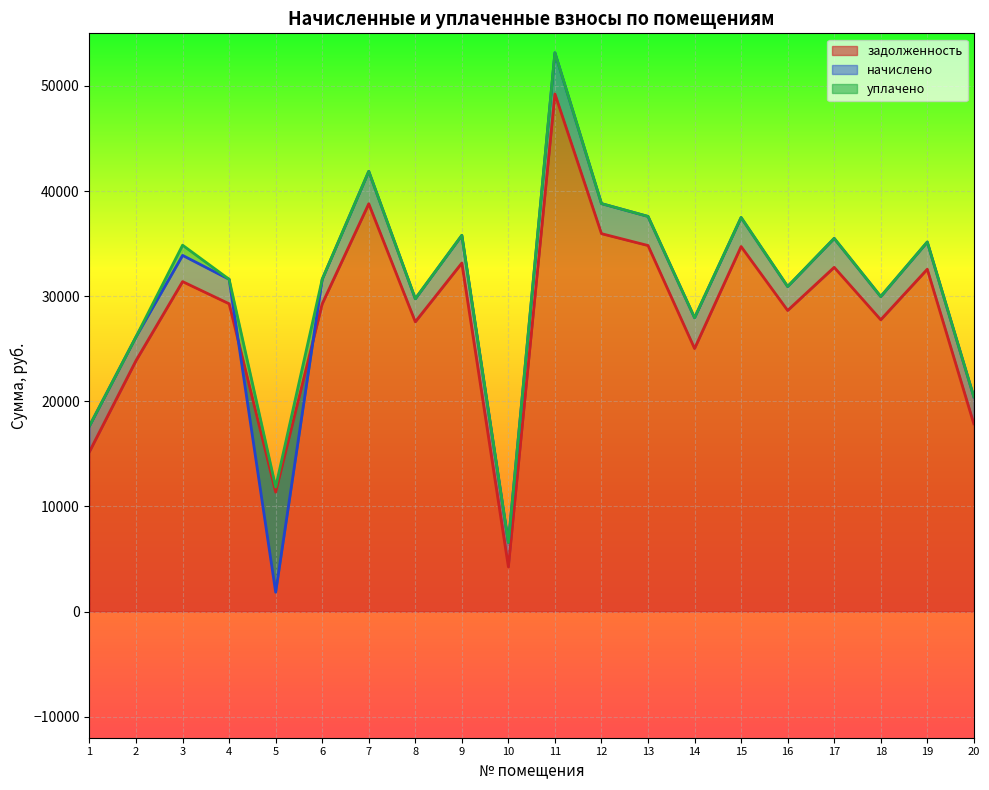

How many lines are shown in the chart?

3